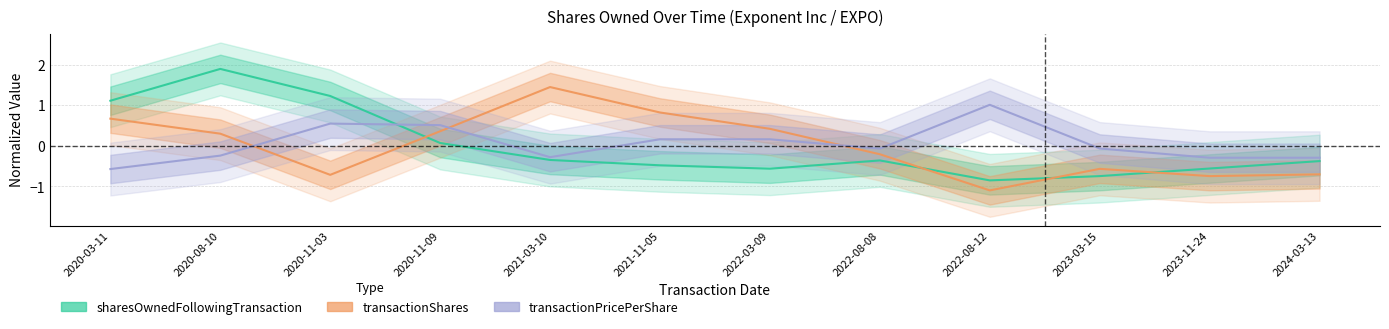

In sharesOwnedFollowingTransaction, how many points are lower than both neighbors (excluding endpoints)?

2